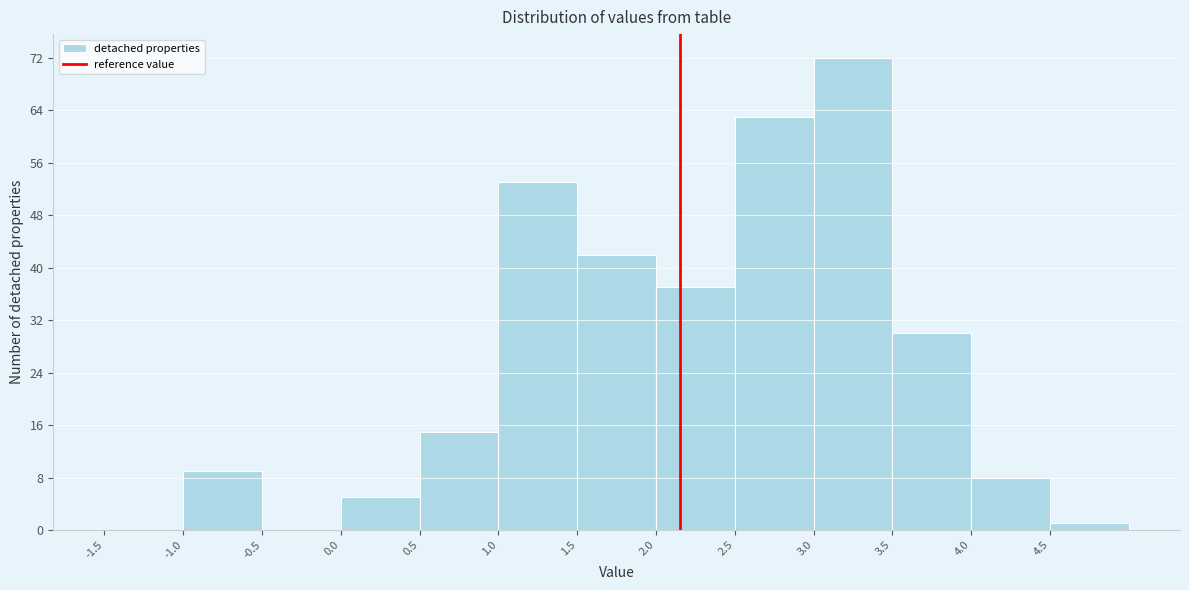

Over which range of the x-axis is the bar tallest?

3.0 to 3.5